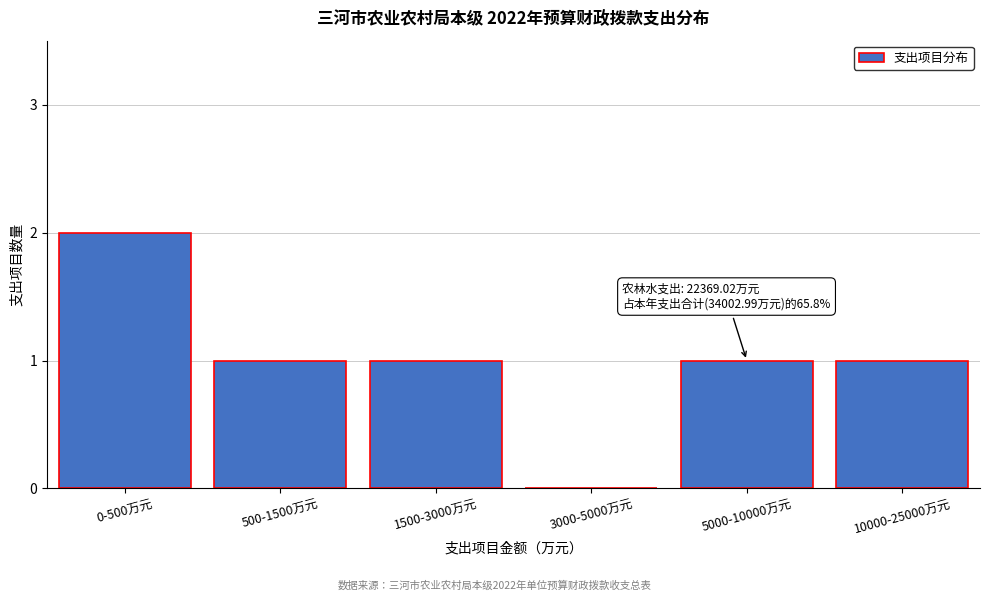

Reading left to right, list all the values displayed in this chart.

0-500万元=2	500-1500万元=1	1500-3000万元=1	3000-5000万元=0	5000-10000万元=1	10000-25000万元=1